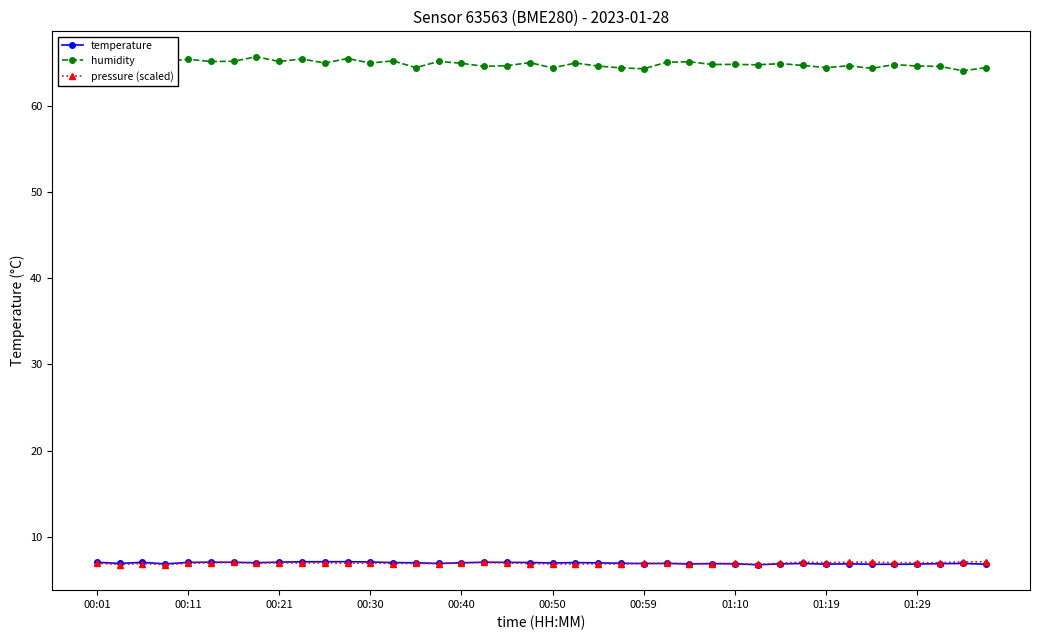

What is the value of the pressure (scaled) point at the 16th from the left?

6.9